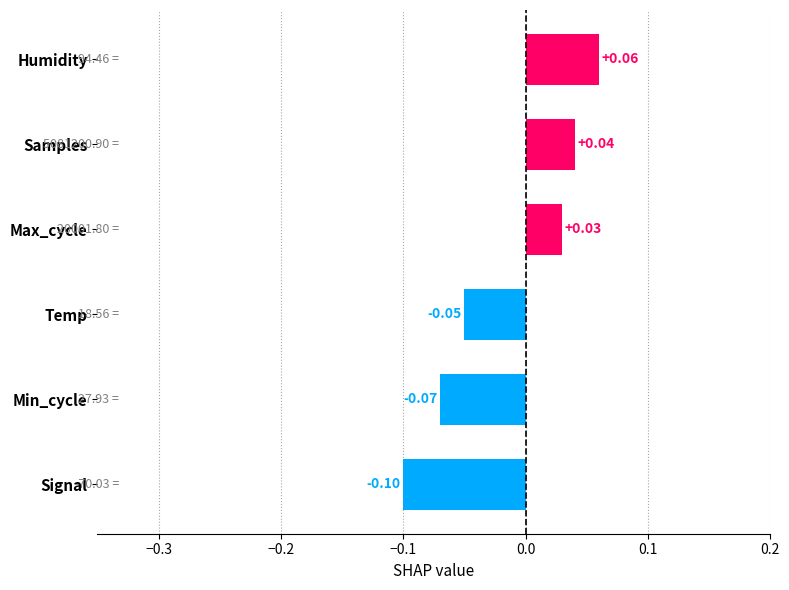

Between Temp and Humidity, which is larger?

Humidity